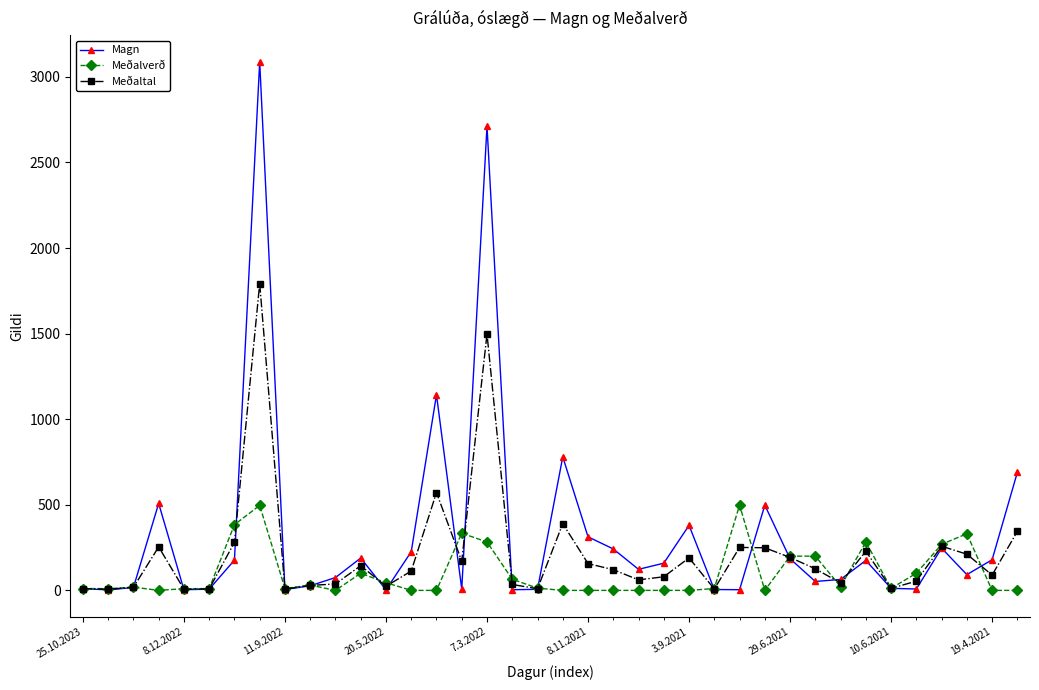

Which series has the widest spread of values?

Magn